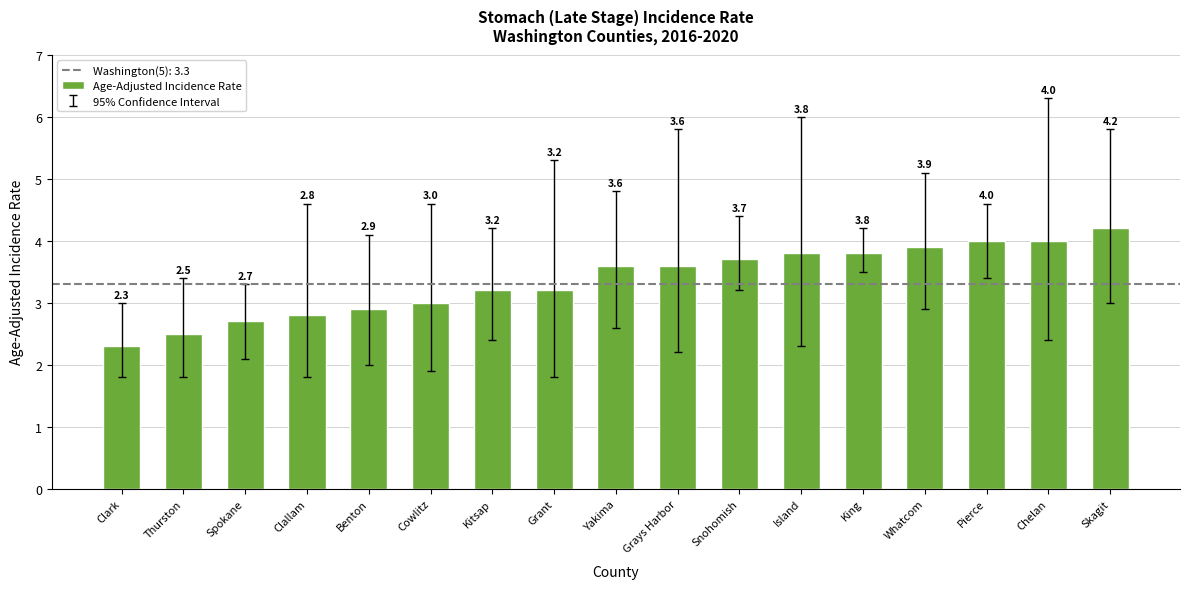

True or false: the data shows 4.0 at Pierce.

True